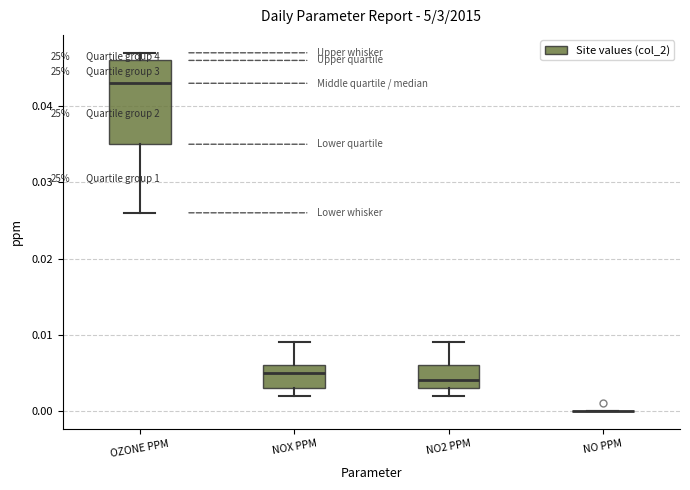

Reading left to right, read every box against the y-axis: the position of its median line, the range the box covers, and the ends of its whiskers. The values are not printed on the chart, so give them approximately, as read against the axis.

OZONE PPM: median 0.043, box 0.035 to 0.046, whiskers 0.026 to 0.047
NOX PPM: median 0.005, box 0.003 to 0.006, whiskers 0.002 to 0.009
NO2 PPM: median 0.004, box 0.003 to 0.006, whiskers 0.002 to 0.009
NO PPM: box collapsed to a line at 0.000, whiskers 0.000 to 0.000